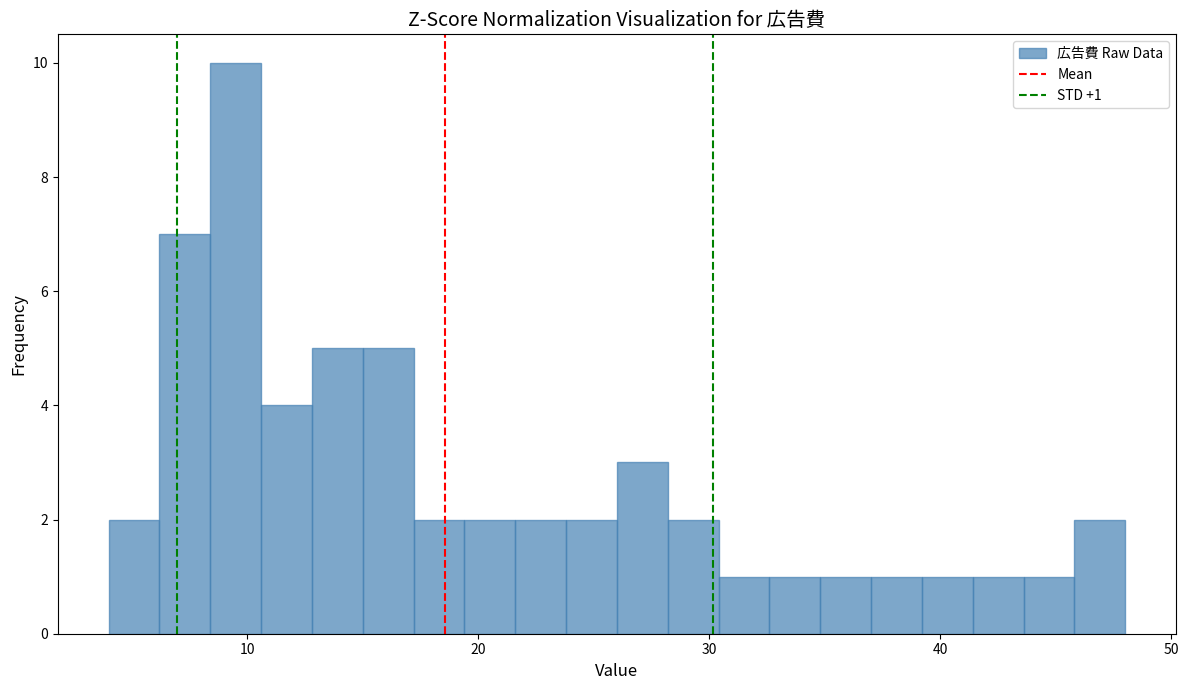

Around what value on the x-axis is the tallest bar? Give the approximate position of its centre, as read against the axis.

10